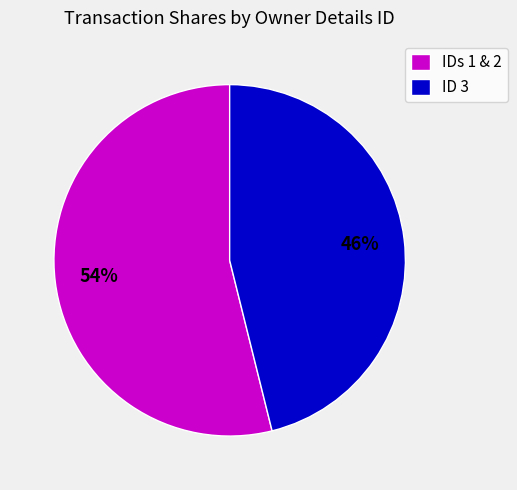

Is there a majority slice in this chart?

Yes